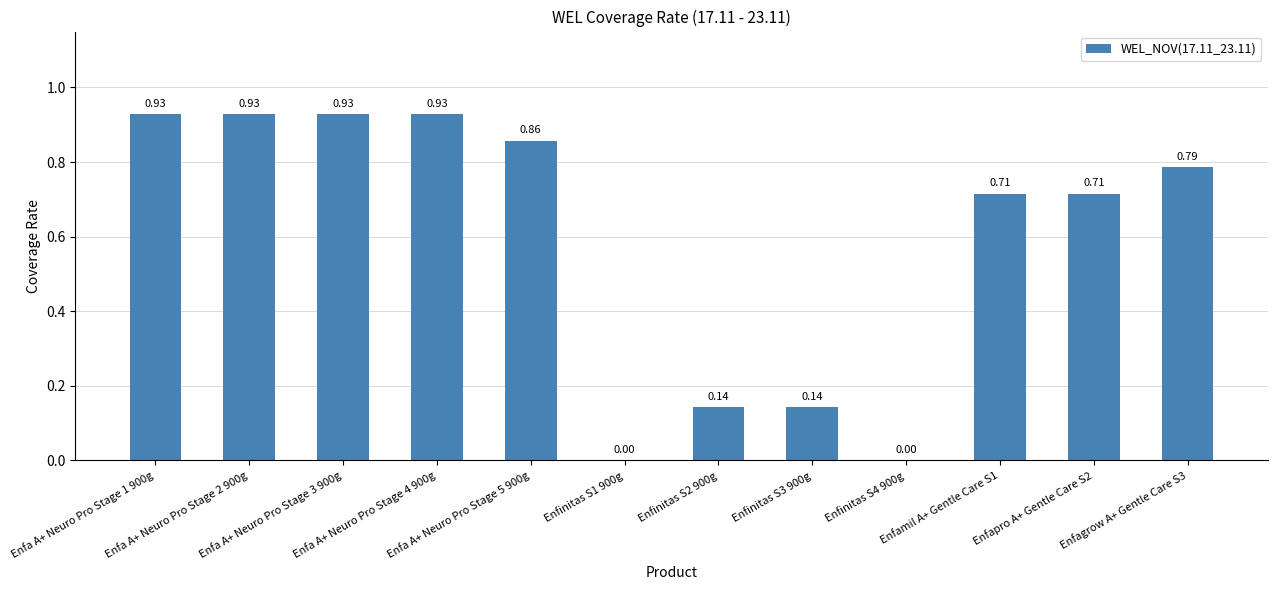

What is the sum of all values?

7.1